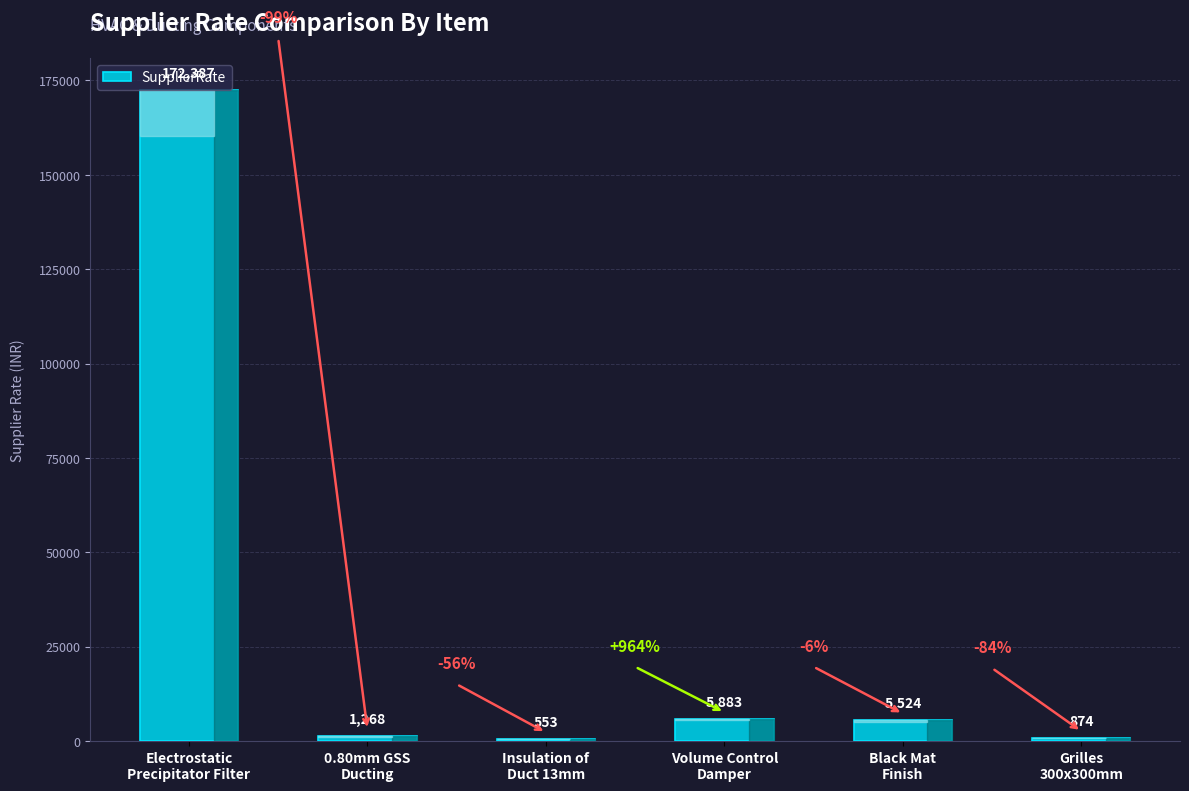

At which label does the data first exceed 5524?

Electrostatic
Precipitator Filter